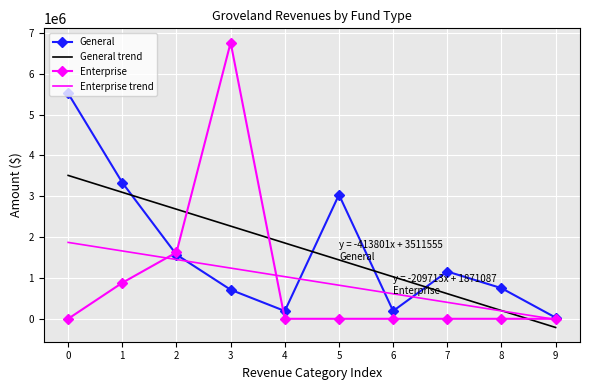

Is it true that General equals 666517.6 at 2?

False